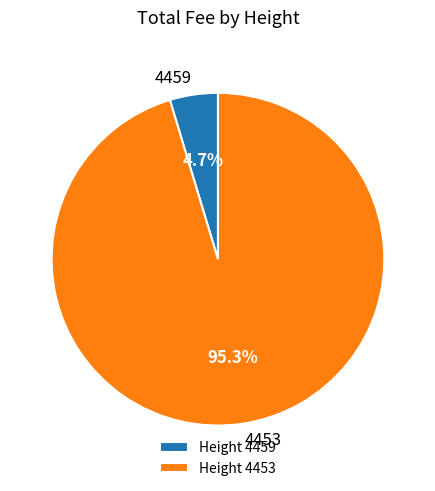

To the nearest percent, what is the difference between the largest and smallest slice percentages?

91%